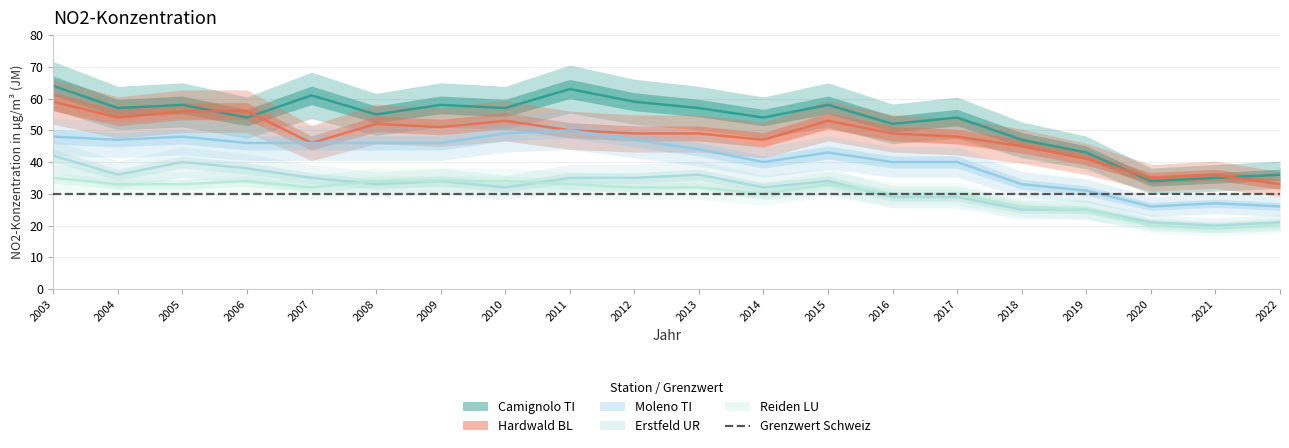

What is the value of the Hardwald BL point at the 19th from the left?

36